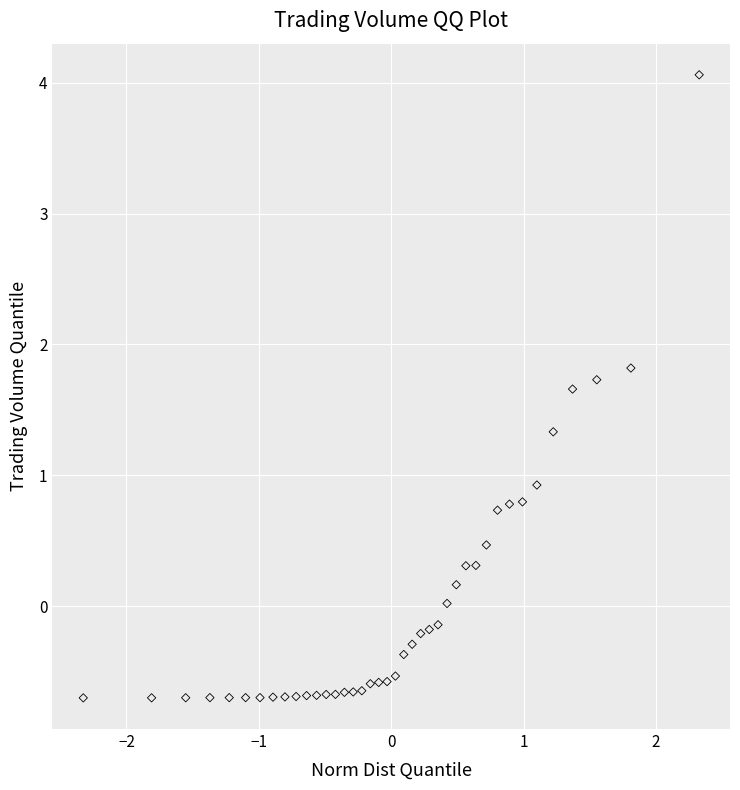

What Y value in the scatter plot is closest to 1?

0.9